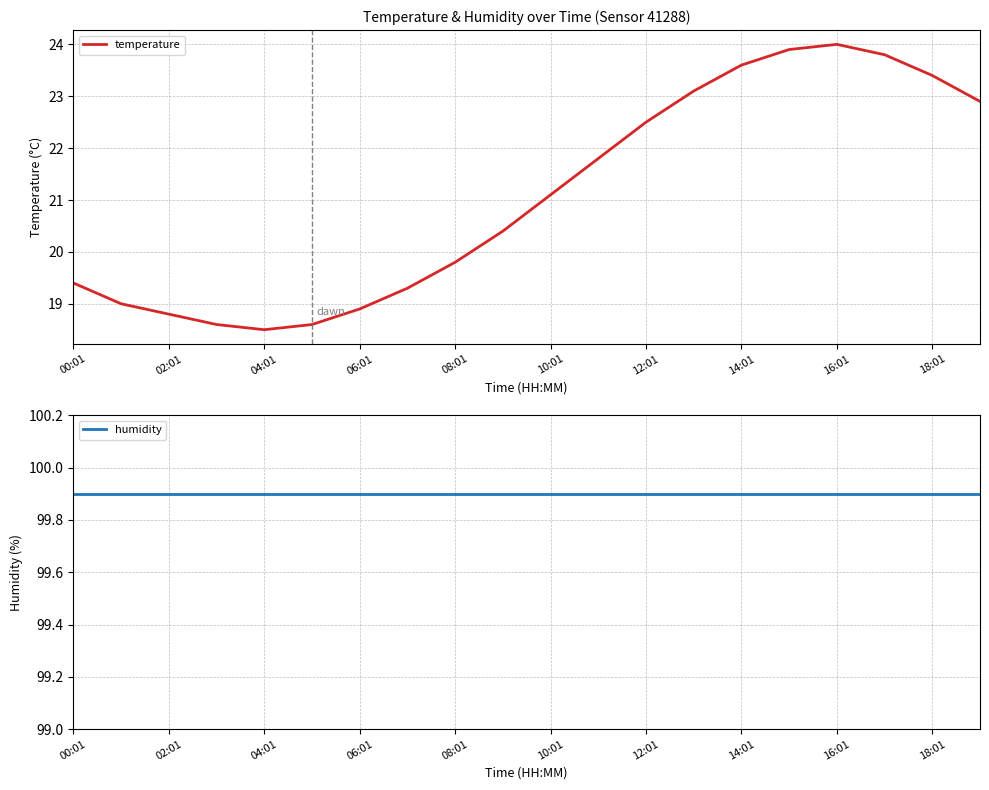

At 17, list the series in order from smallest to largest.

temperature, humidity